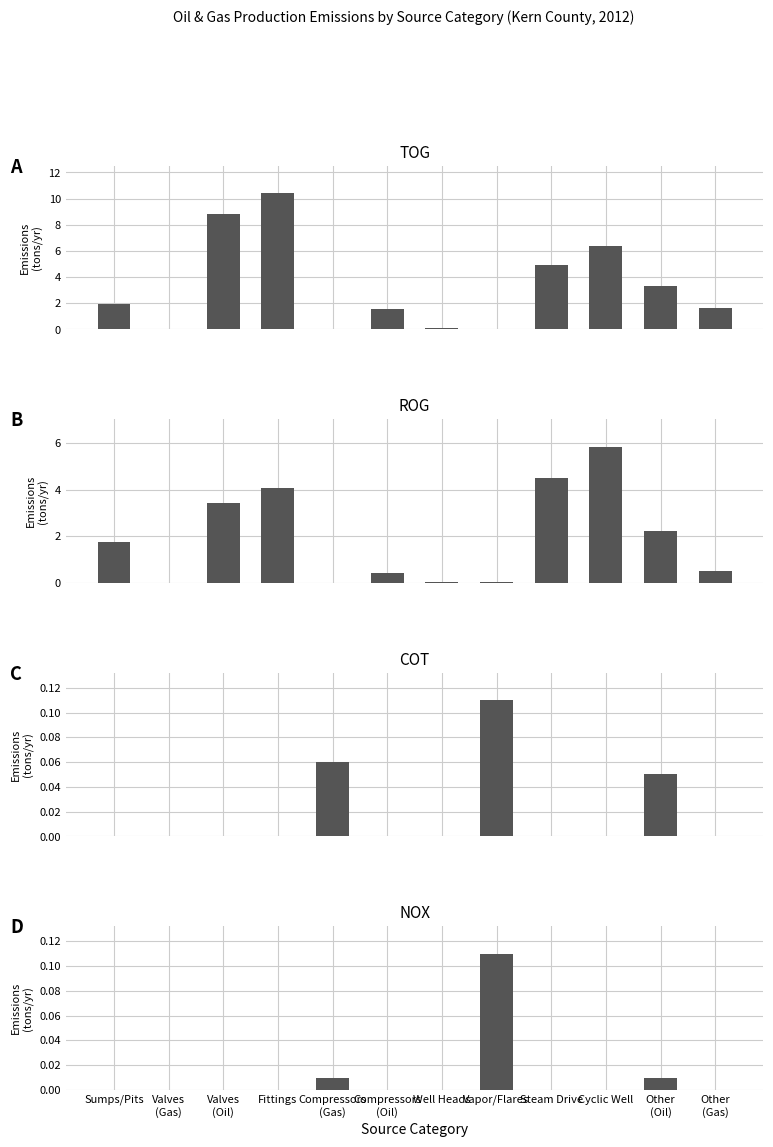

Where does the TOG series first go above 1?

Sumps/Pits